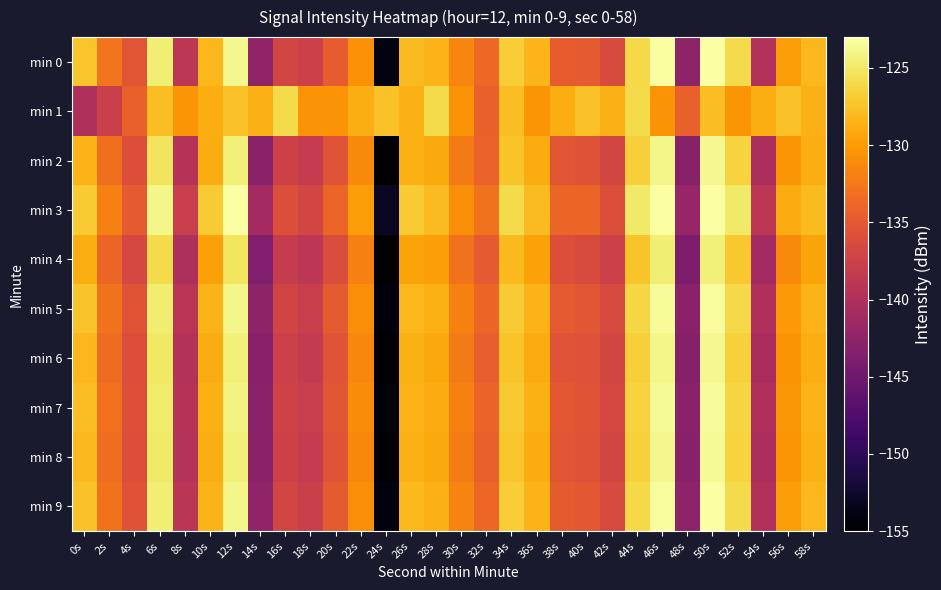

At which category is the sum across all series the highest?

50s